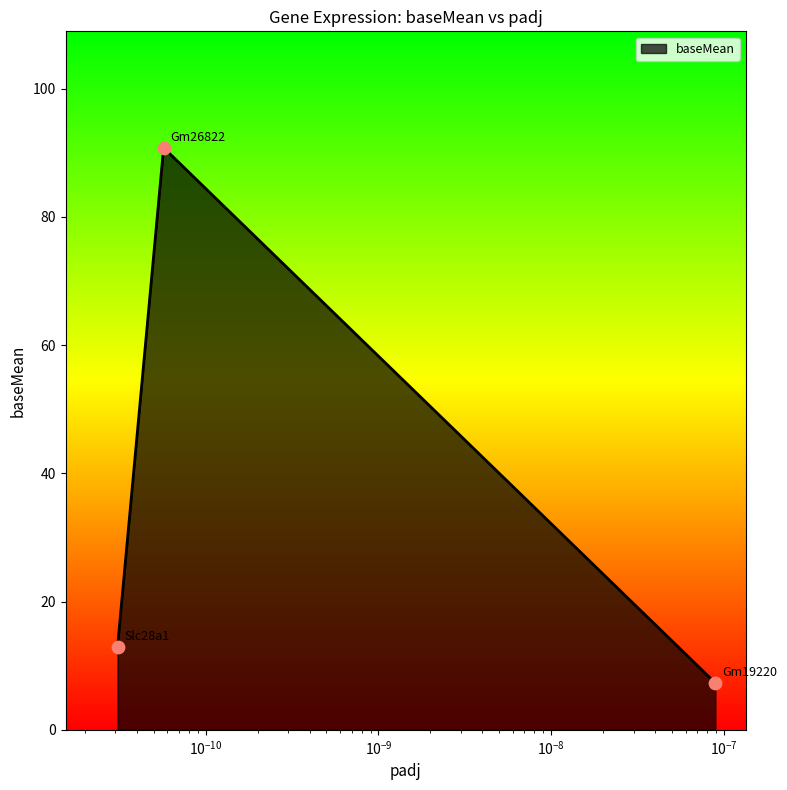

What is the greatest value displayed?

90.8